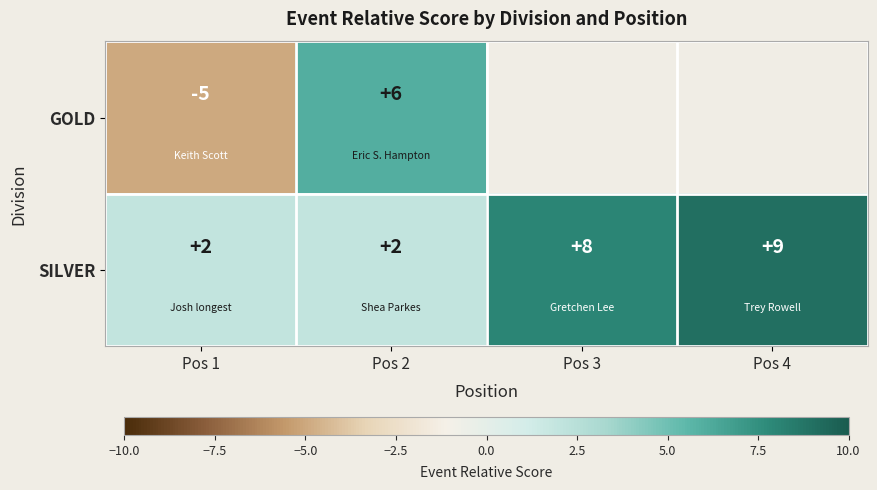

What is the total value across all series at Pos 2?

8